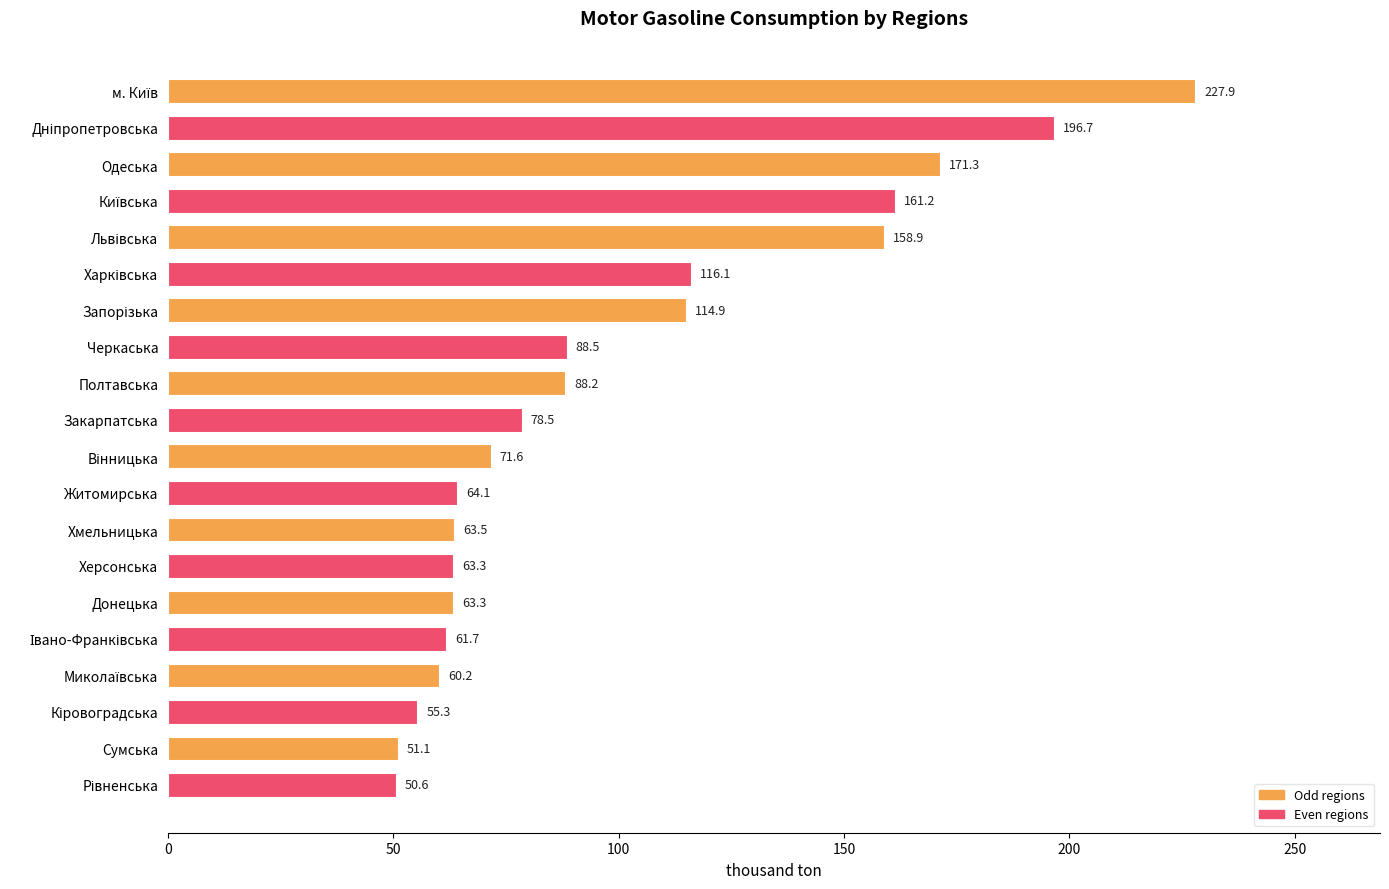

The value at Черкаська is 88.5. True or false?

True